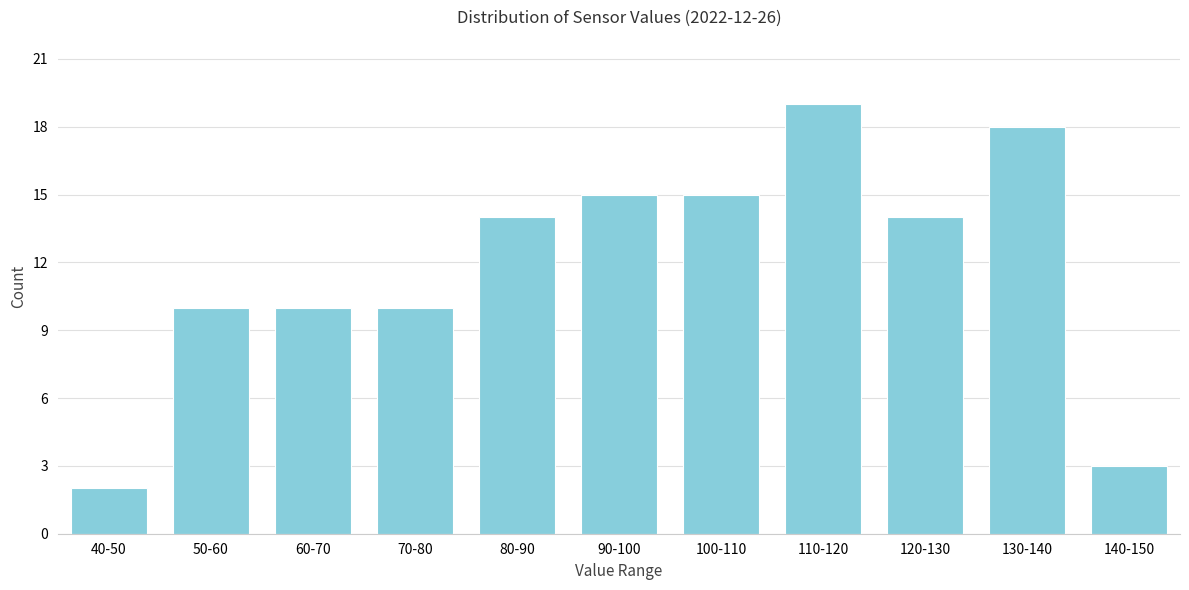

Reading left to right, transcribe all the data shown in this chart.

40-50=2	50-60=10	60-70=10	70-80=10	80-90=14	90-100=15	100-110=15	110-120=19	120-130=14	130-140=18	140-150=3